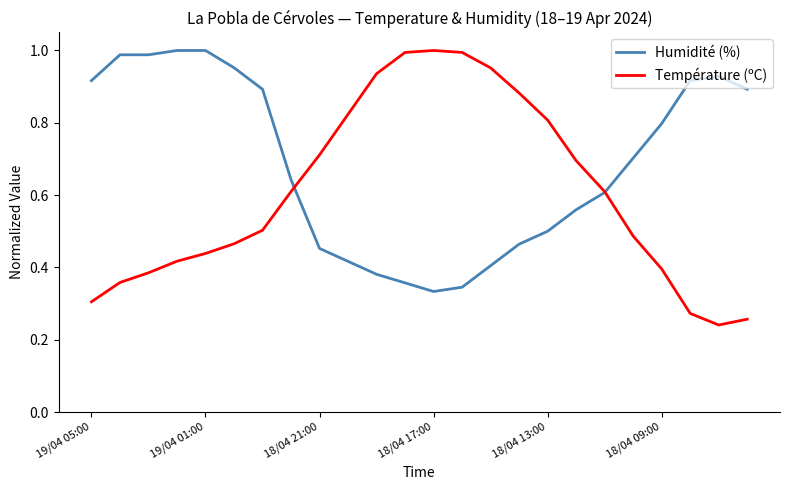

Which series has the widest spread of values?

Température (ºC)